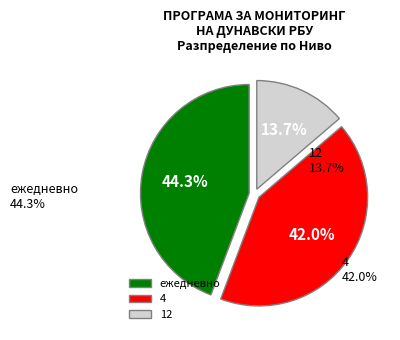

What percentage is the 12 slice, to the nearest percent?

14%